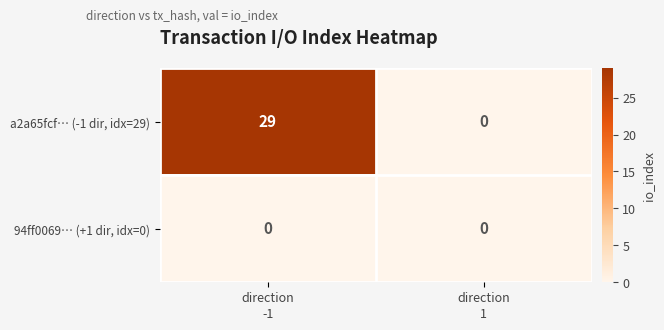

Which series has the widest spread of values?

a2a65fcf… (-1 dir, idx=29)